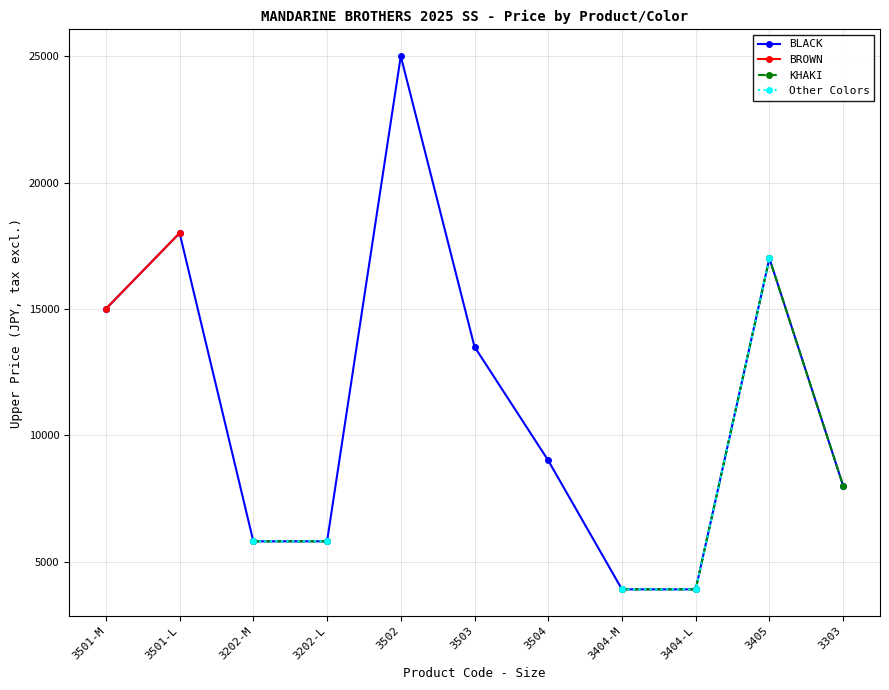

What is the label of the 8th point from the right?

3202-L